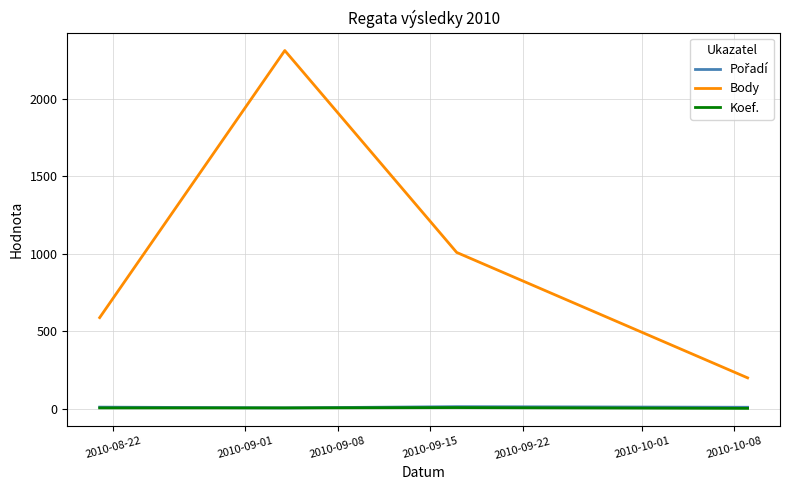

Which series has the widest spread of values?

Body